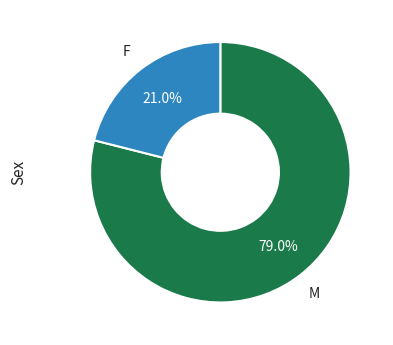

Is there any slice that represents more than half of the pie?

Yes